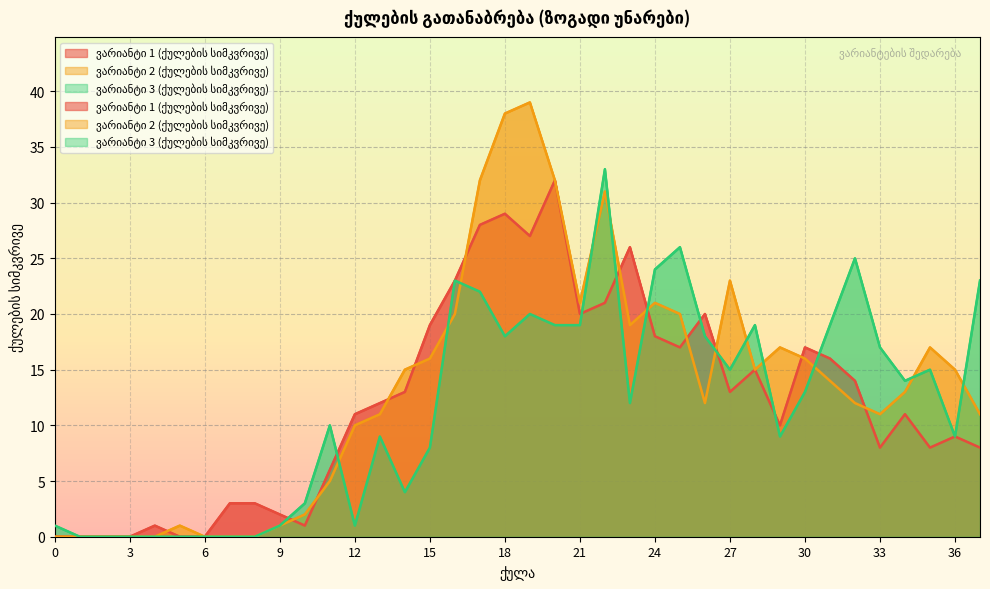

Reading left to right, what are all the values shown in this chart?

ვარიანტი 1 (ქულების სიმკვრივე): 0=0	1=0	2=0	3=0	4=1	5=0	6=0	7=3	8=3	9=2	10=1	11=6	12=11	13=12	14=13	15=19	16=23	17=28	18=29	19=27	20=32	21=20	22=21	23=26	24=18	25=17	26=20	27=13	28=15	29=10	30=17	31=16	32=14	33=8	34=11	35=8	36=9	37=8
ვარიანტი 2 (ქულების სიმკვრივე): 0=0	1=0	2=0	3=0	4=0	5=1	6=0	7=0	8=0	9=1	10=2	11=5	12=10	13=11	14=15	15=16	16=20	17=32	18=38	19=39	20=32	21=21	22=31	23=19	24=21	25=20	26=12	27=23	28=15	29=17	30=16	31=14	32=12	33=11	34=13	35=17	36=15	37=11
ვარიანტი 3 (ქულების სიმკვრივე): 0=1	1=0	2=0	3=0	4=0	5=0	6=0	7=0	8=0	9=1	10=3	11=10	12=1	13=9	14=4	15=8	16=23	17=22	18=18	19=20	20=19	21=19	22=33	23=12	24=24	25=26	26=18	27=15	28=19	29=9	30=13	31=19	32=25	33=17	34=14	35=15	36=9	37=23